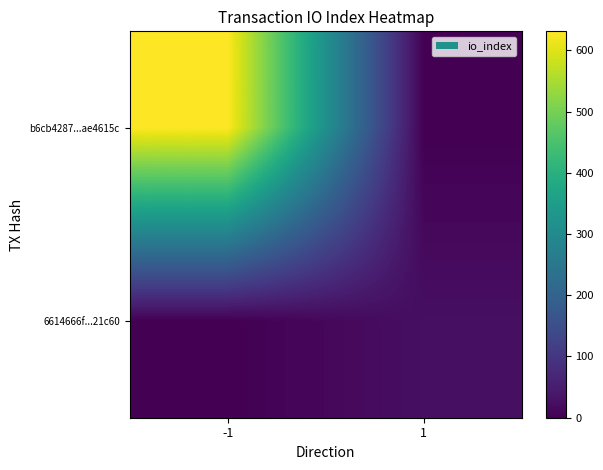

At how many categories does at least one series exceed 354?

1